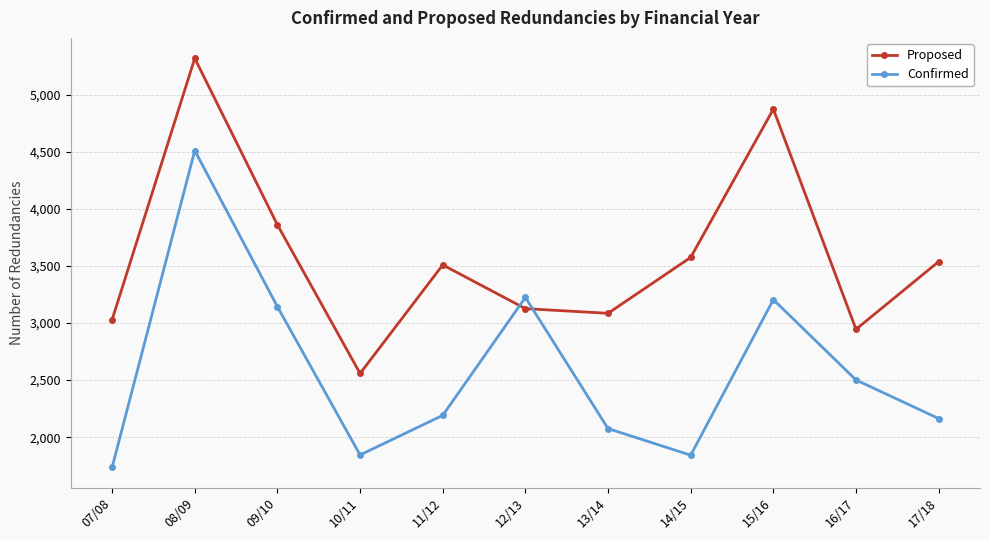

What is the difference between the second highest and minimum values in the Proposed series?

2316